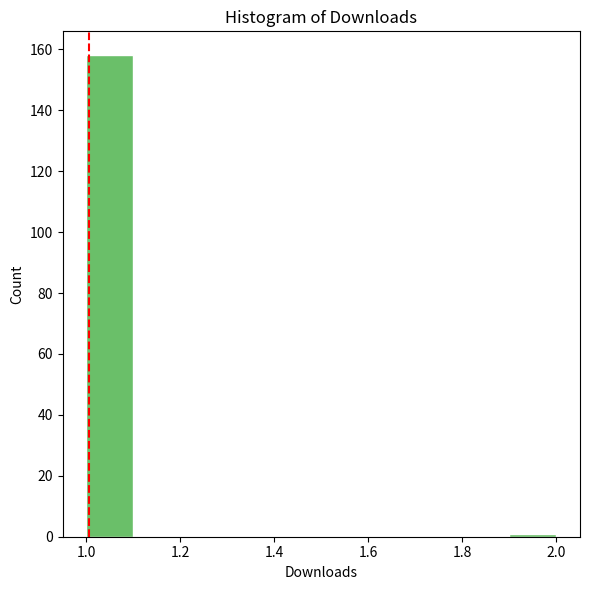

How tall is the bar that spans 1.0 to 1.1 on the x-axis? The values are not printed on the chart, so give them approximately, as read against the axis.

158